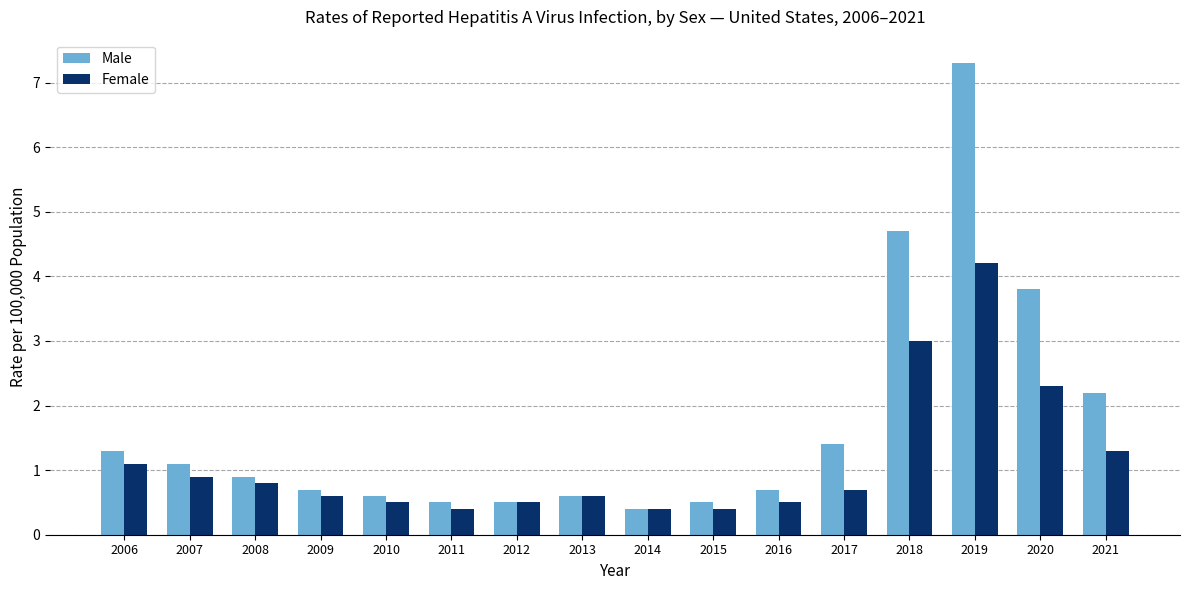

Is it true that Male equals 3.4 at 2021?

False